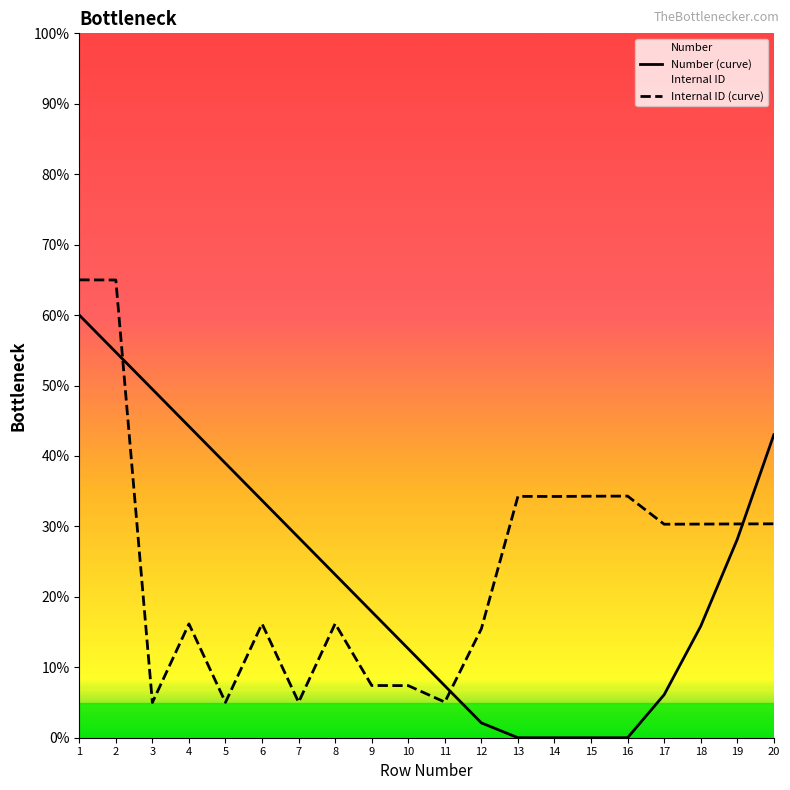

List the series in order of their peak value, highest first.

Internal ID (curve), Number (curve)